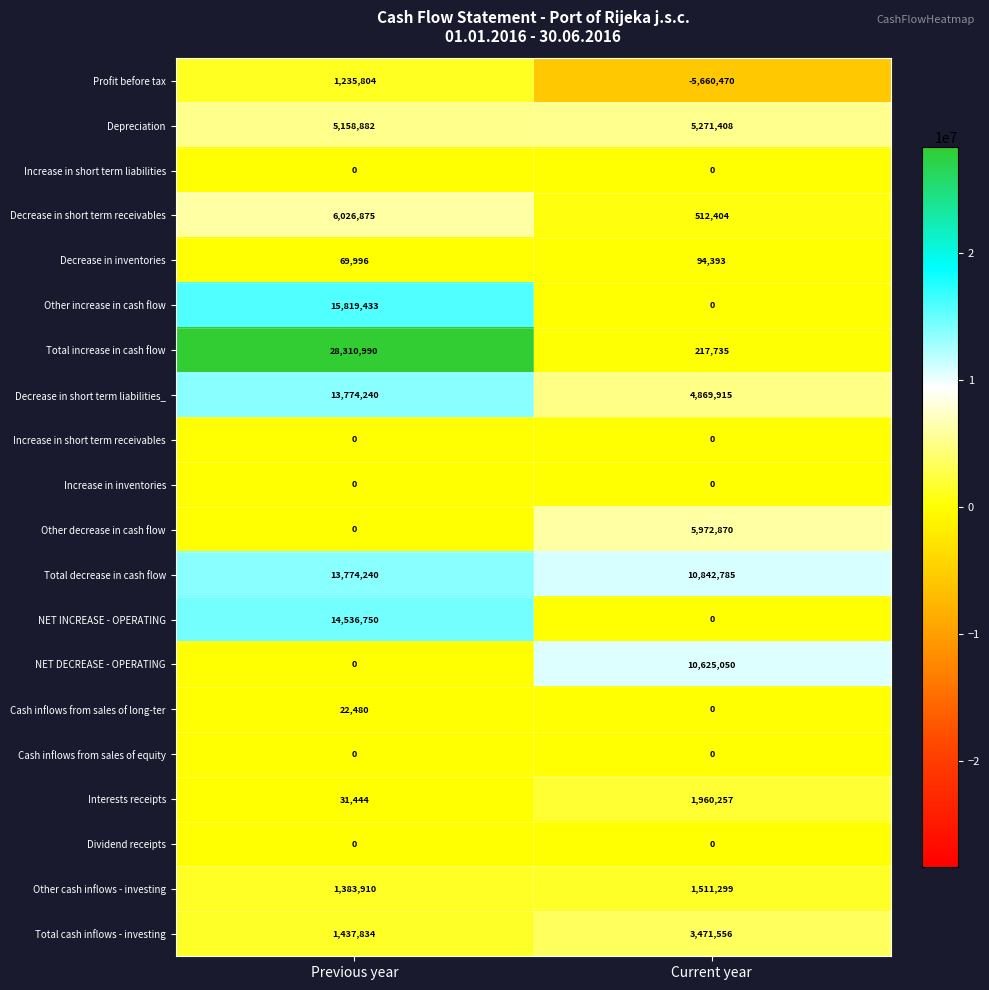

True or false: Decrease in short term receivables has a value of 512404 at Current year.

True